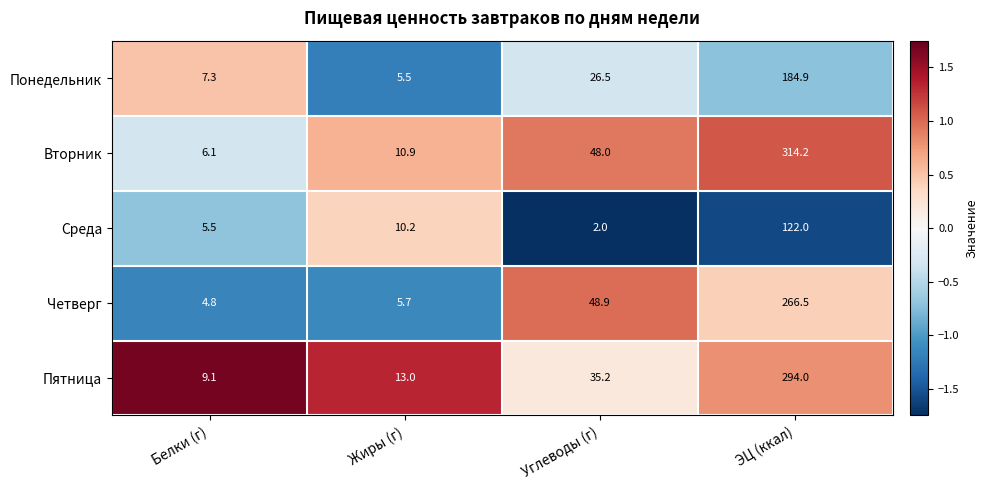

What is the difference between the maximum and minimum values in the Вторник series?

308.1